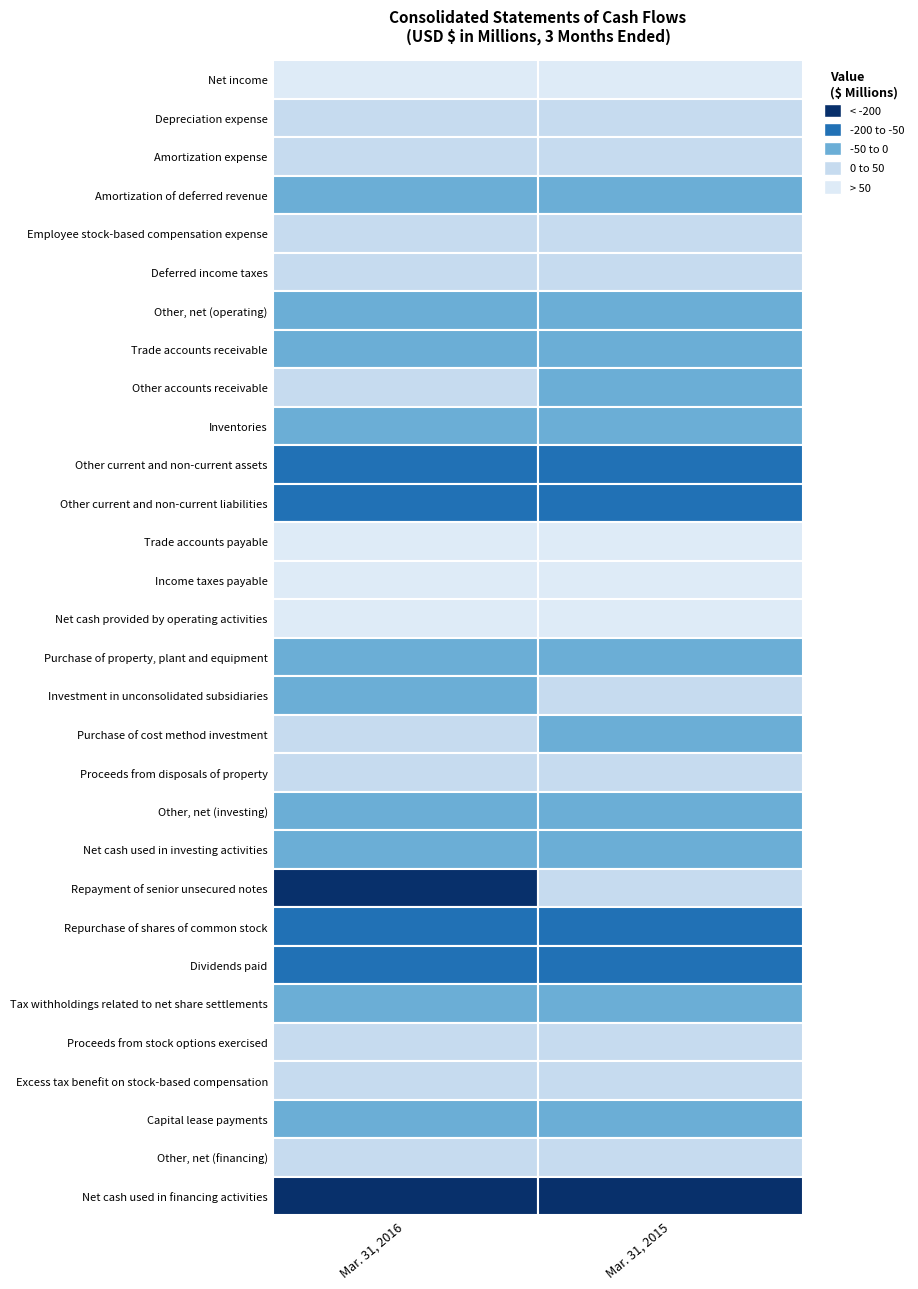

What is the difference between the highest and lowest values at Net income?

957